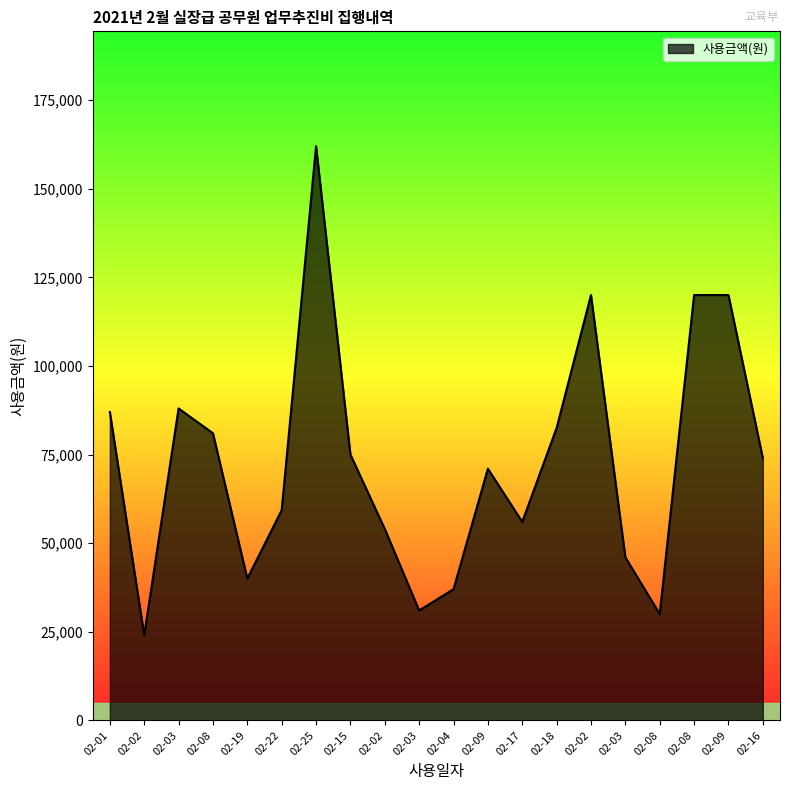

How many lines are shown in the chart?

1